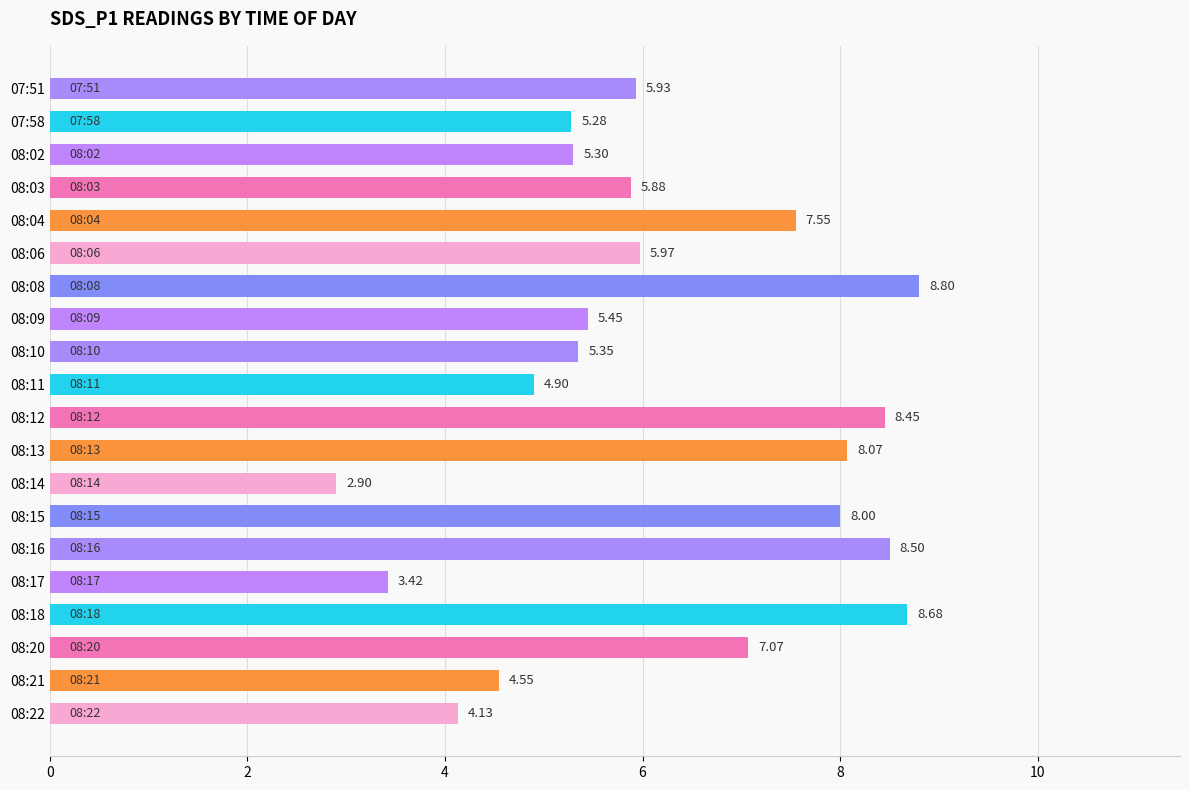

Rank the categories by value from highest to lowest.

08:08, 08:18, 08:16, 08:12, 08:13, 08:15, 08:04, 08:20, 08:06, 07:51, 08:03, 08:09, 08:10, 08:02, 07:58, 08:11, 08:21, 08:22, 08:17, 08:14